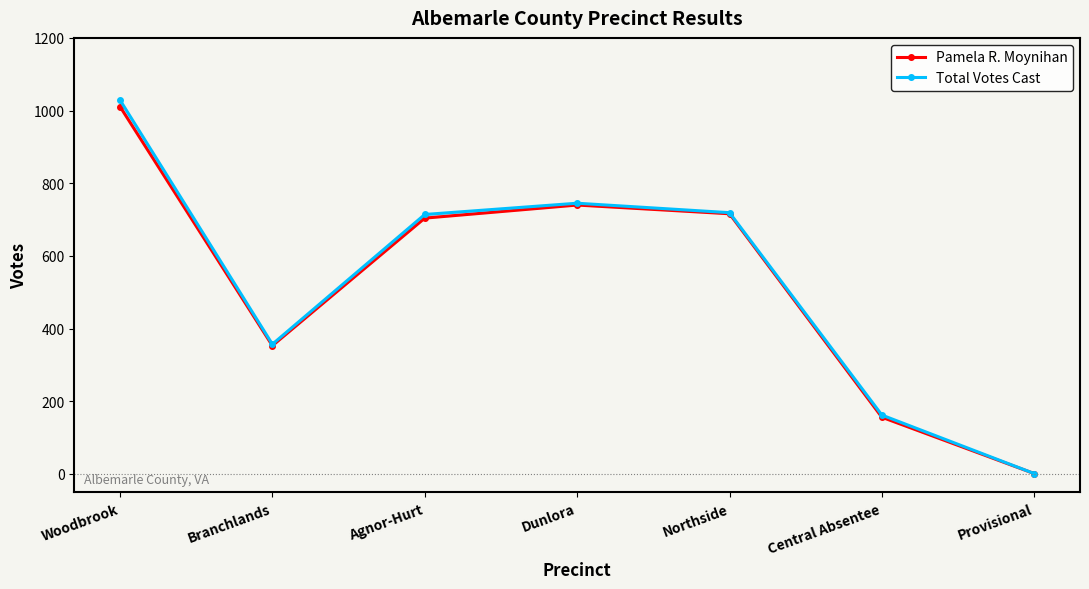

Does the chart have visible grid lines?

No